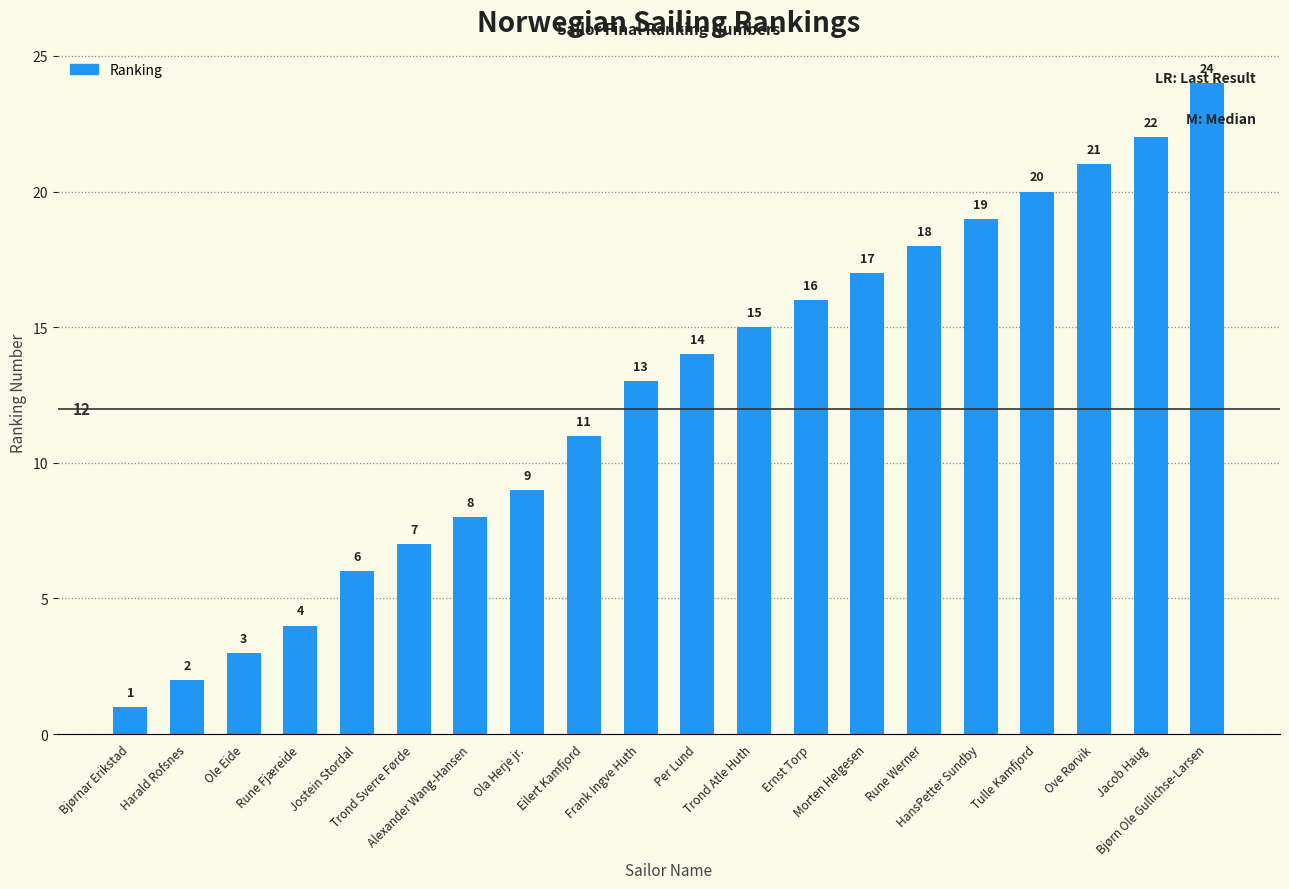

What is the maximum value shown in the chart?

24